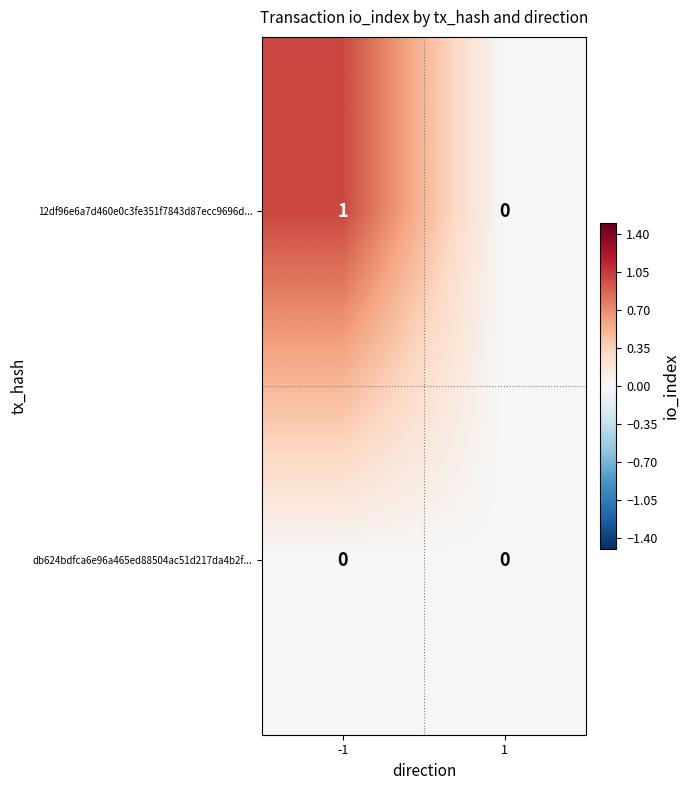

Is the value of 12df96e6a7d460e0c3fe351f7843d87ecc9696d... at -1 greater than the value of db624bdfca6e96a465ed88504ac51d217da4b2f... at -1?

Yes